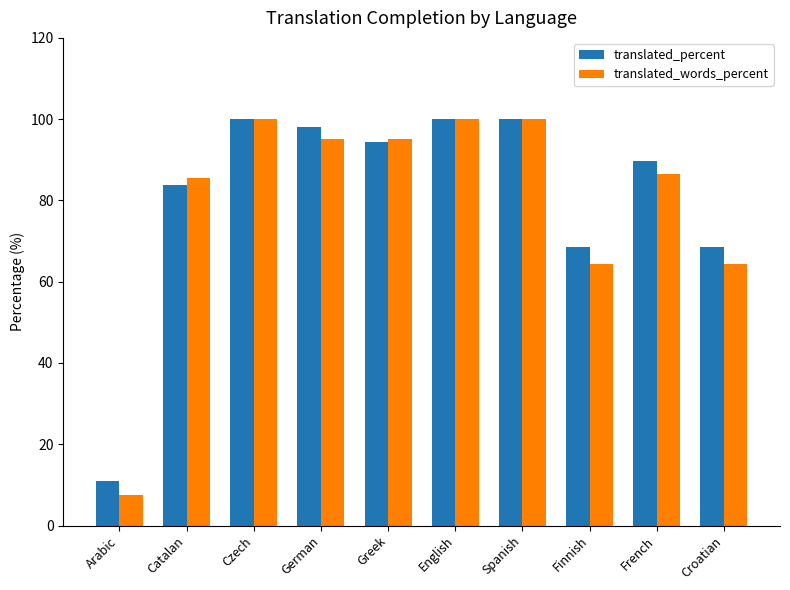

At which label does translated_percent reach its minimum?

Arabic